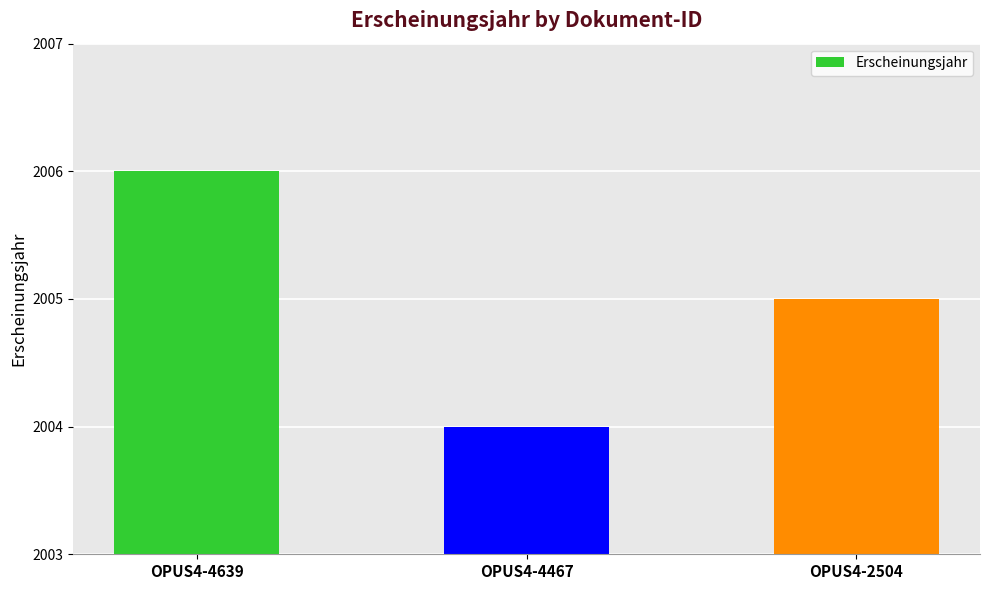

What is the average value?

2005